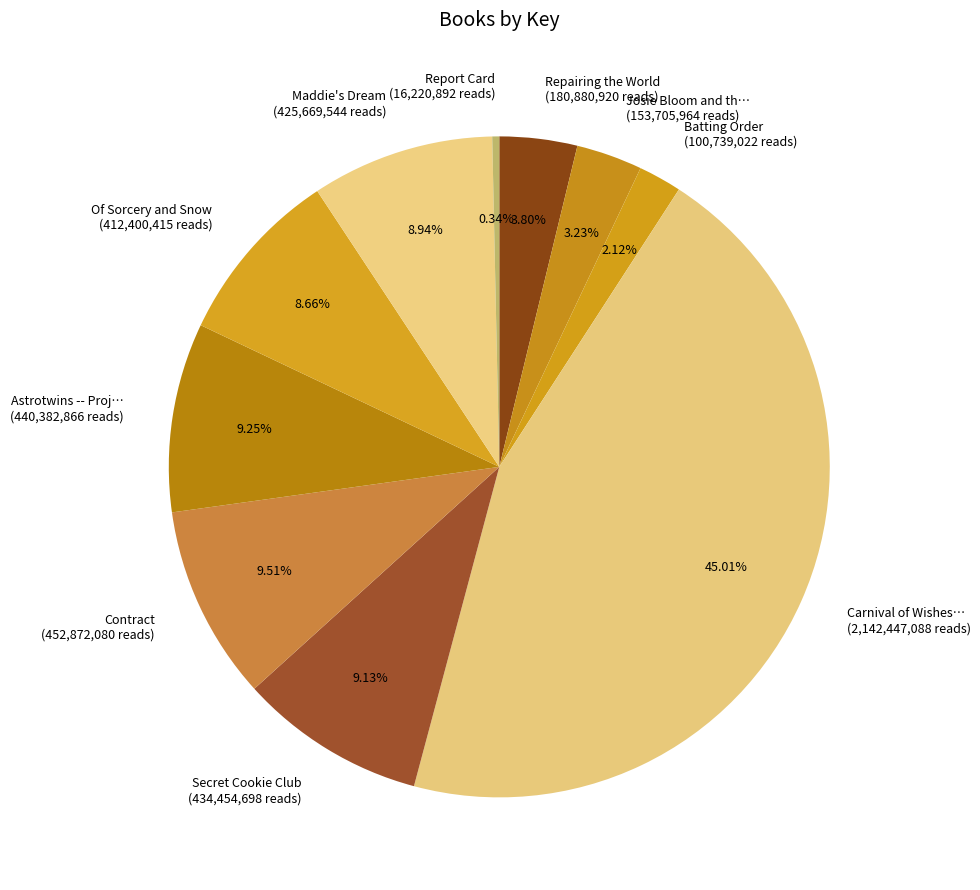

Does any single category account for the majority?

No